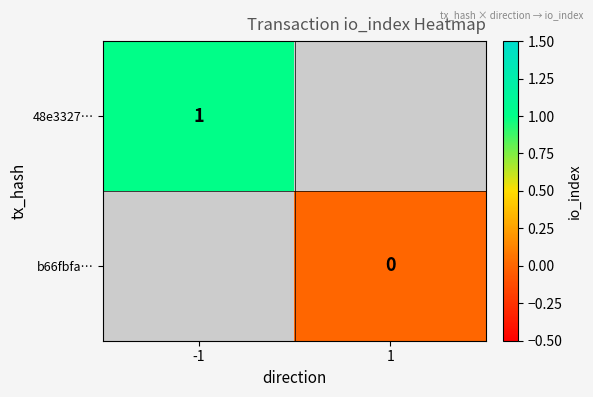

The value of 48e3327… at -1 is 1.5. True or false?

False